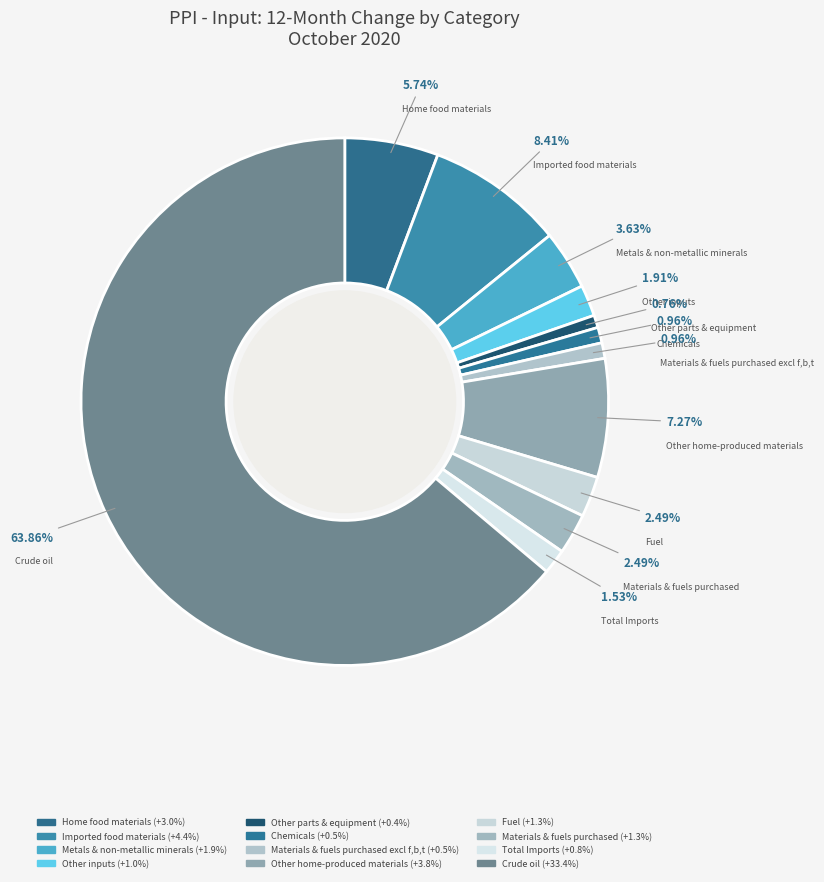

How many slices are in this pie chart?

12